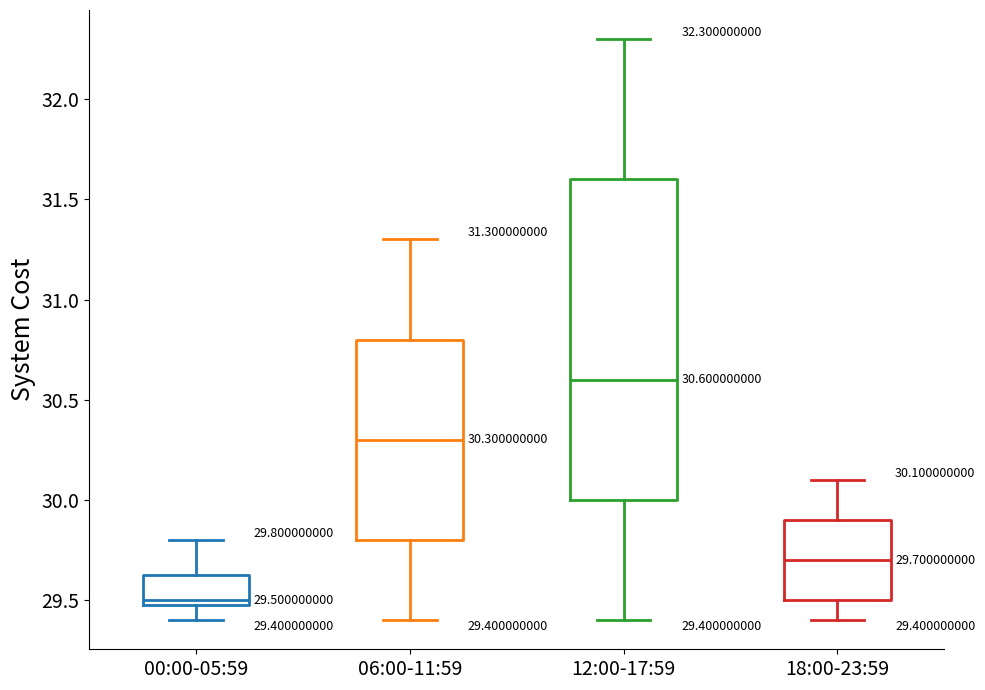

Which box has the lowest median line?

00:00-05:59